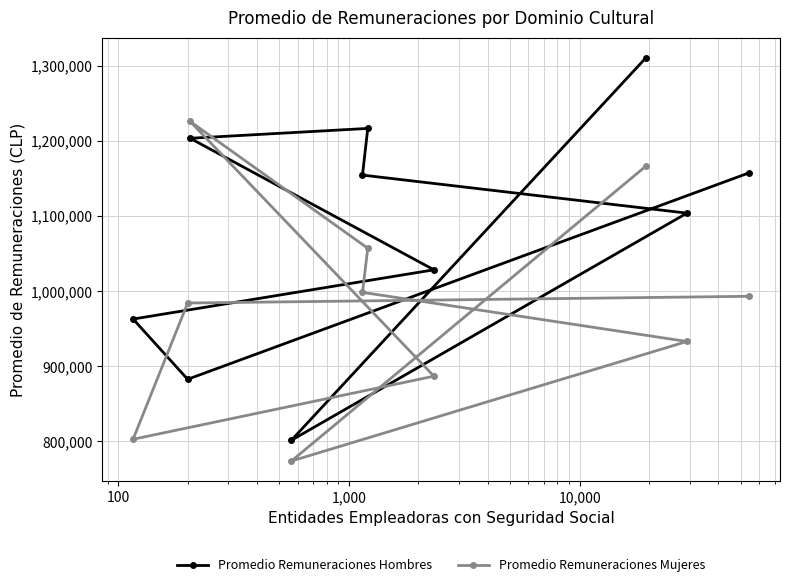

What is the average value of the Promedio Remuneraciones Mujeres series?

982133.5